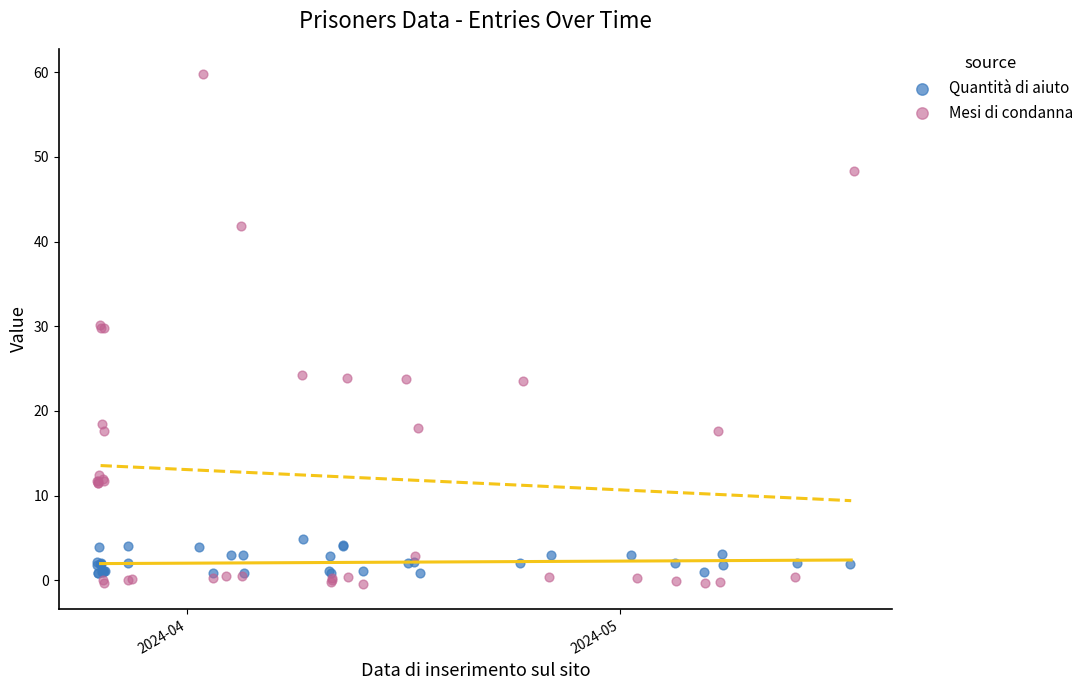

Which series reaches the minimum Y coordinate?

Mesi di condanna